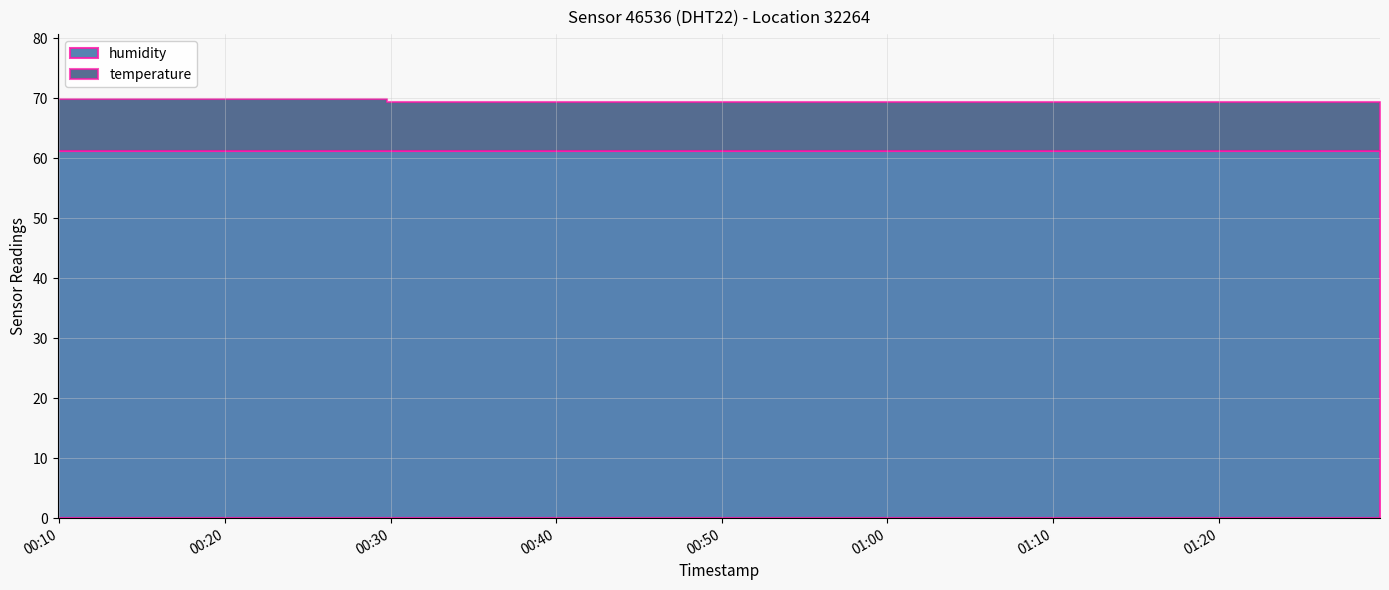

Where is humidity nearest to the value 61?

2023-04-03T00:29:47